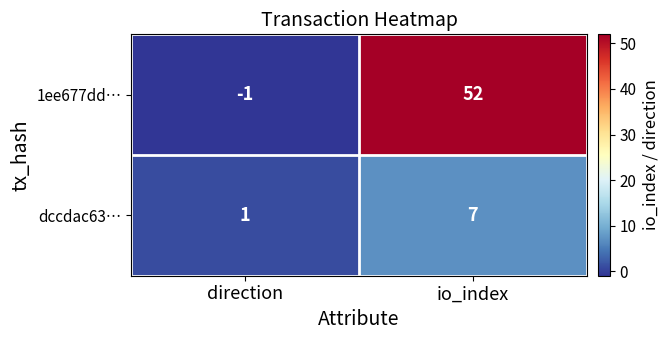

At direction, list the series in order from smallest to largest.

1ee677dd…, dccdac63…